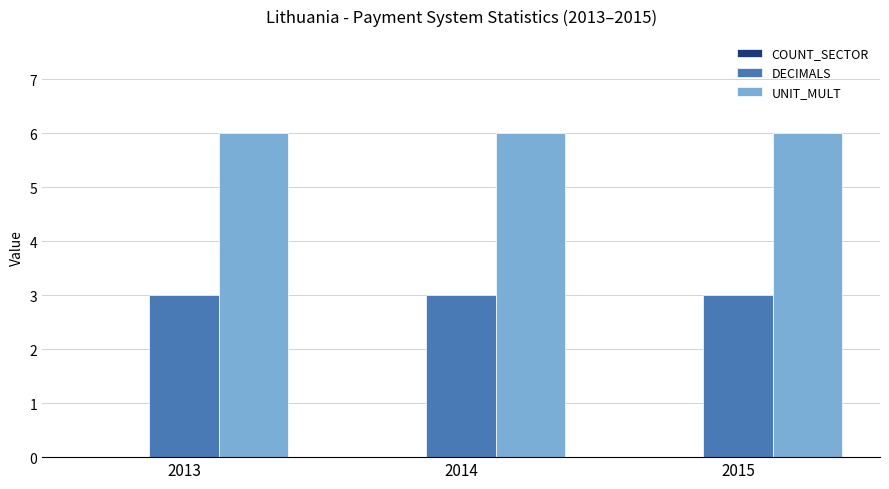

What is the total value across all series at 2014?

9